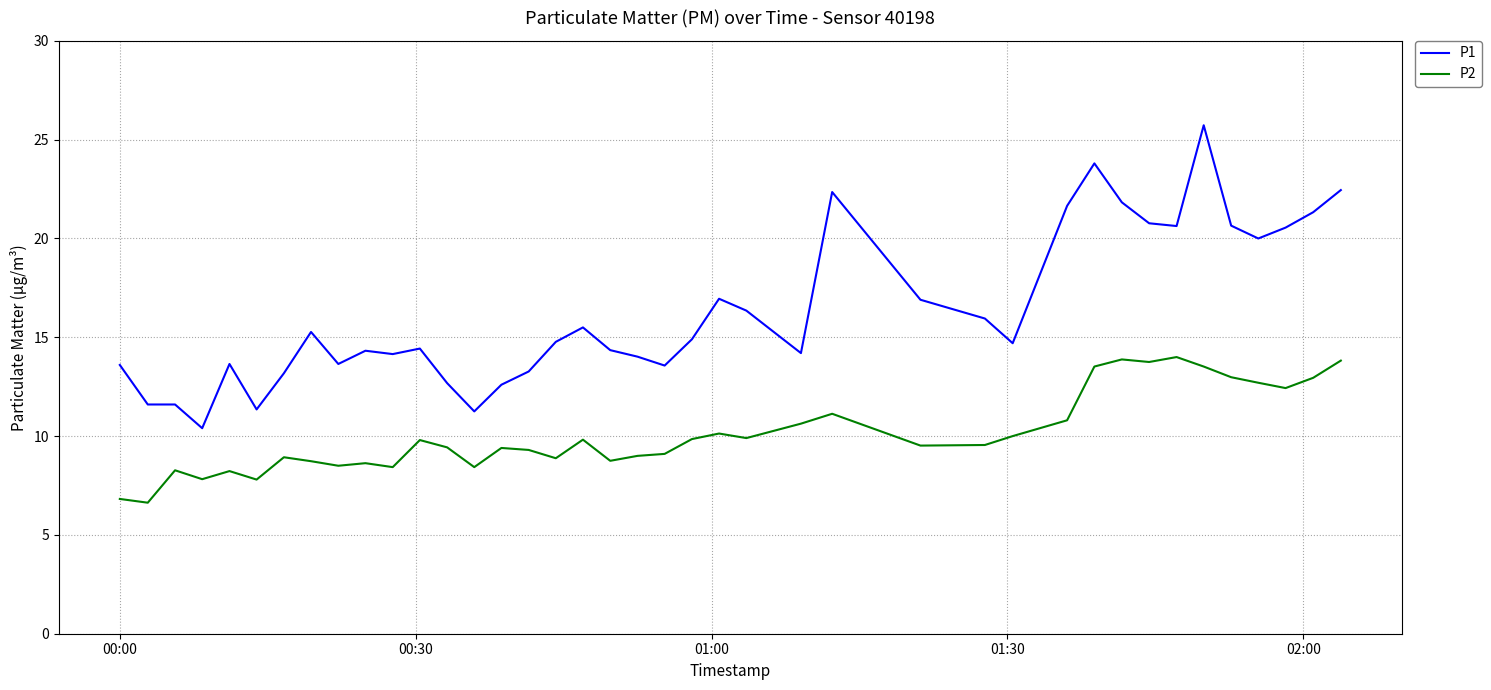

What is the smallest value displayed?

6.6